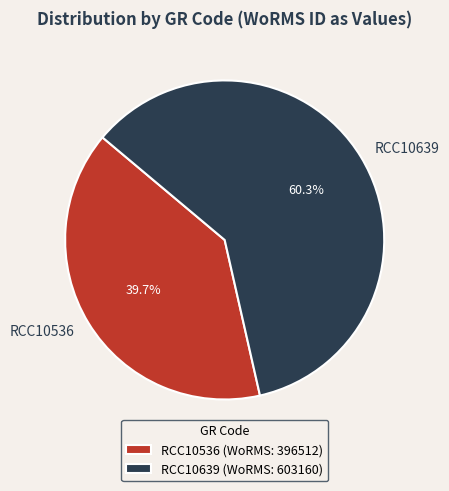

What is the total percentage of RCC10536 and RCC10639?

100.0%